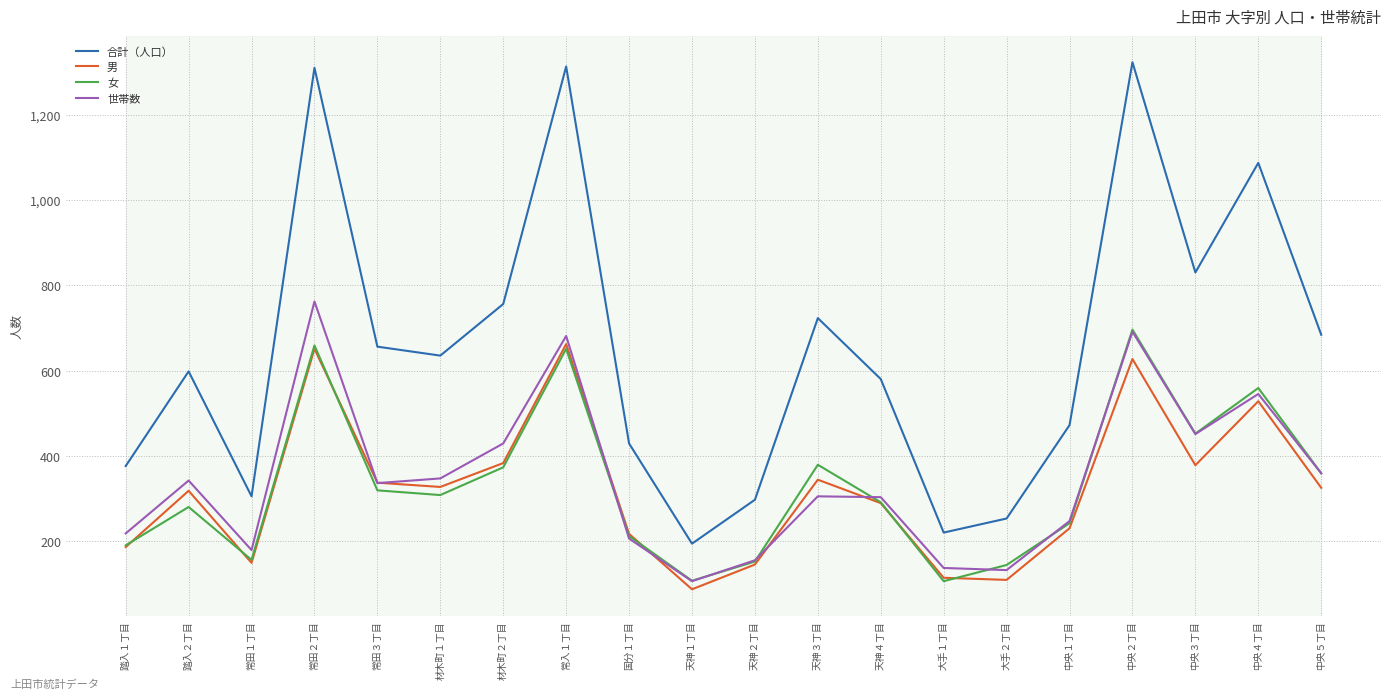

What is the greatest value displayed?

1323